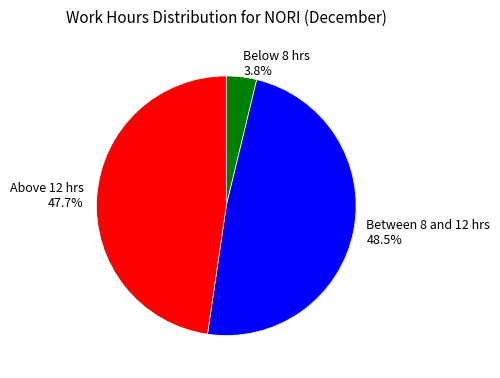

What is the ratio of the value at Between 8 and 12 hrs 48.5% to the value at Above 12 hrs 47.7%?

1.0